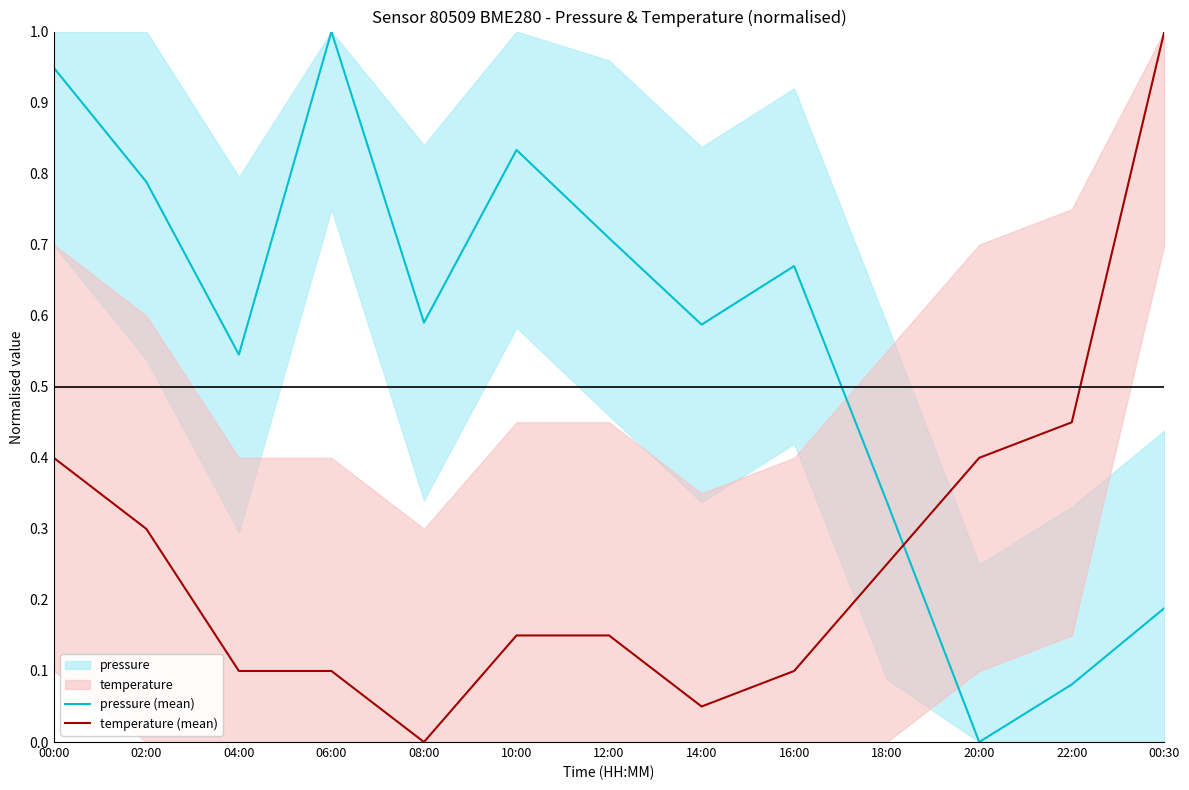

What is the label of the 6th point from the left?

10:00